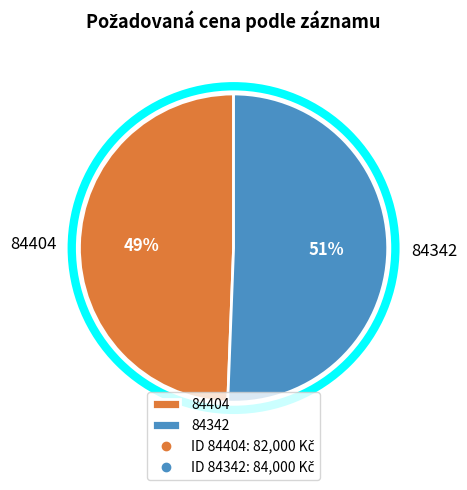

What is the ratio of the value at 84342 to the value at 84404?

1.0